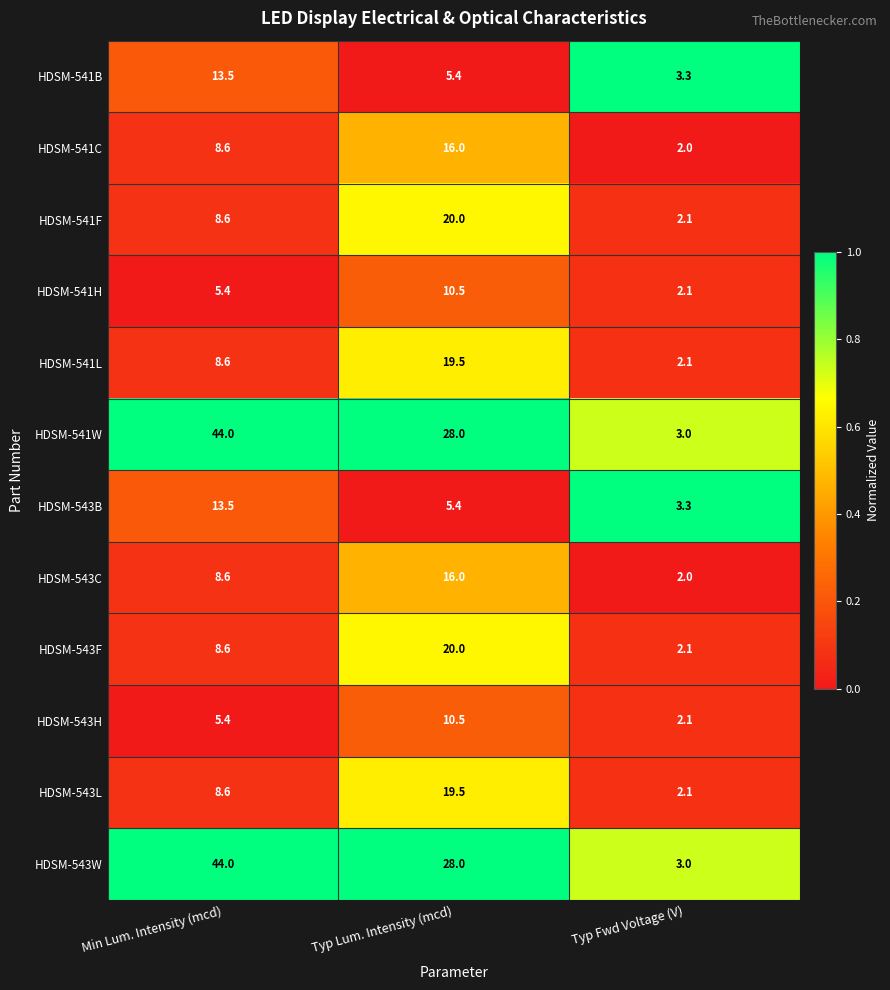

What is the difference between the highest and lowest values at Min Lum. Intensity (mcd)?

38.6